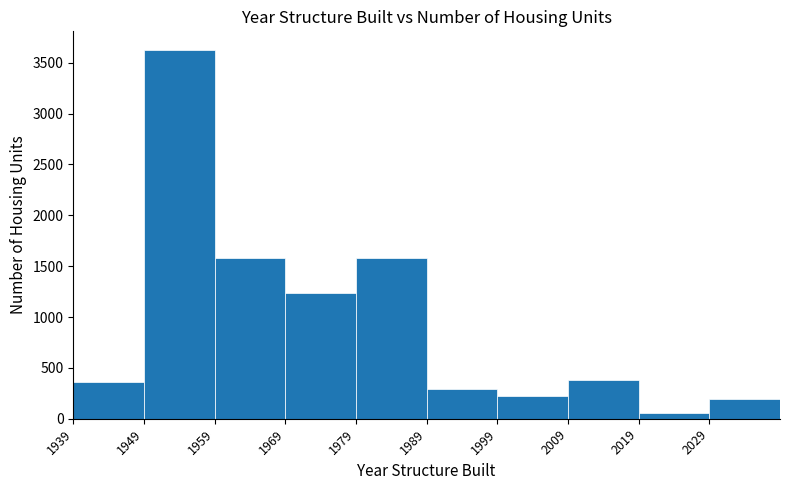

Reading left to right, transcribe this chart: for each bar, give the range it covers on the x-axis and its height. The values are not printed on the chart, so give them approximately, as read against the axis.

1939 to 1949: 350
1949 to 1959: 3650
1959 to 1969: 1600
1969 to 1979: 1250
1979 to 1989: 1600
1989 to 1999: 300
1999 to 2009: 200
2009 to 2019: 400
2019 to 2029: 50
2029 to 2039: 200